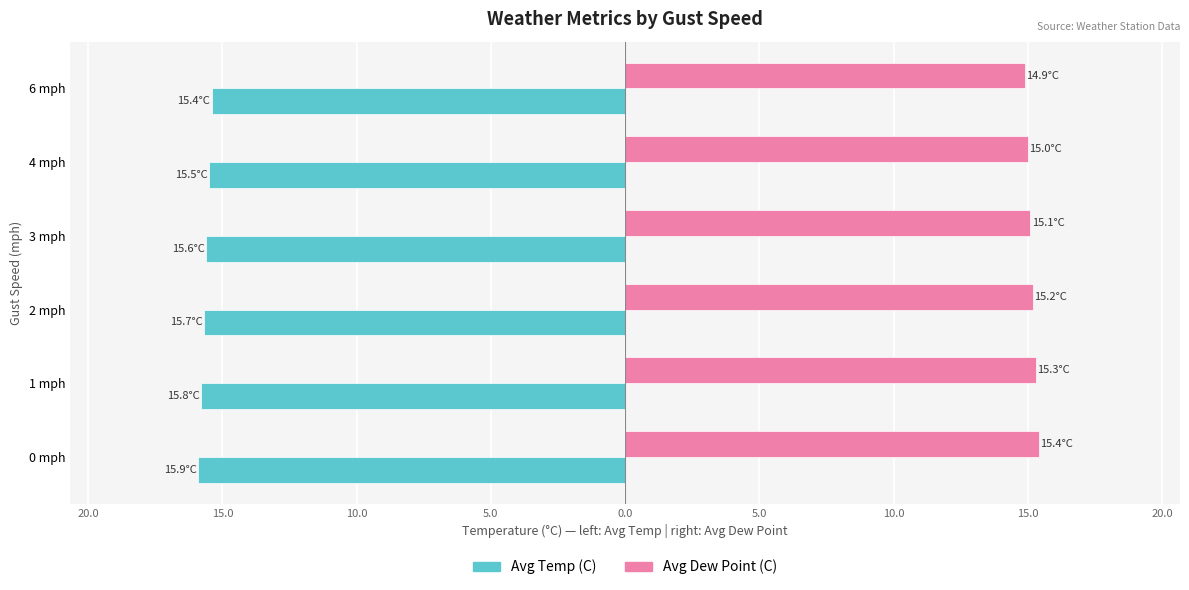

What are all the series names shown in the legend?

Avg Temp (C), Avg Dew Point (C)